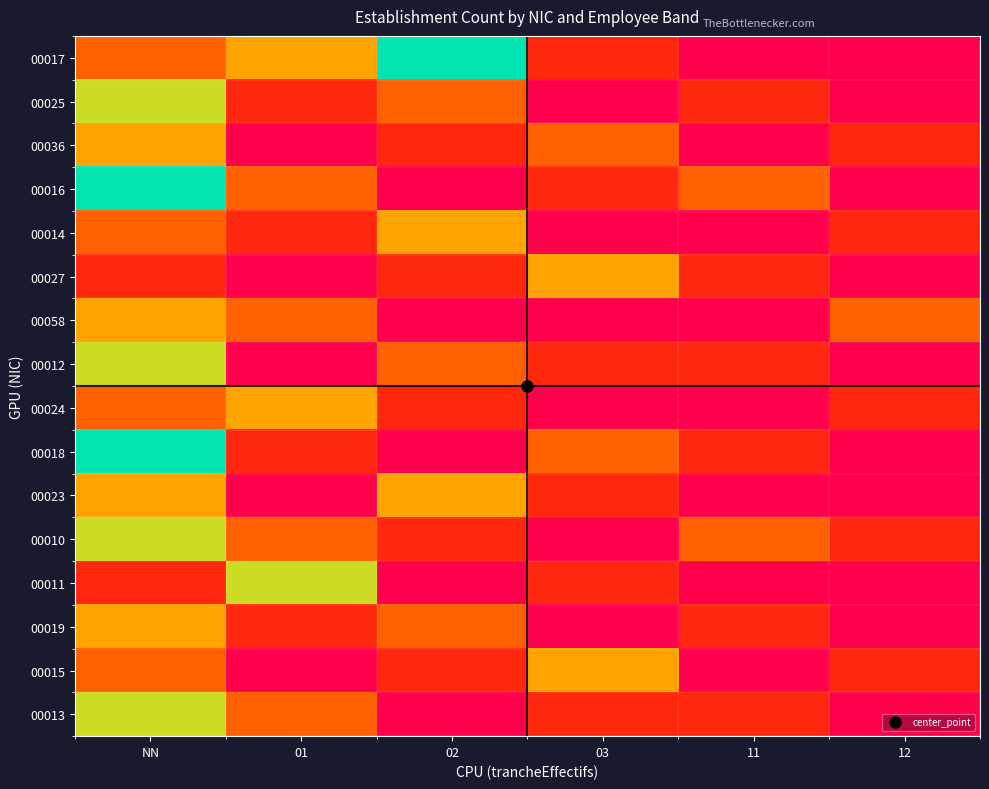

Reading left to right, extract all data points from this chart.

00017: NN=2	01=3	02=5	03=1	11=0	12=0
00025: NN=4	01=1	02=2	03=0	11=1	12=0
00036: NN=3	01=0	02=1	03=2	11=0	12=1
00016: NN=5	01=2	02=0	03=1	11=2	12=0
00014: NN=2	01=1	02=3	03=0	11=0	12=1
00027: NN=1	01=0	02=1	03=3	11=1	12=0
00058: NN=3	01=2	02=0	03=0	11=0	12=2
00012: NN=4	01=0	02=2	03=1	11=1	12=0
00024: NN=2	01=3	02=1	03=0	11=0	12=1
00018: NN=5	01=1	02=0	03=2	11=1	12=0
00023: NN=3	01=0	02=3	03=1	11=0	12=0
00010: NN=4	01=2	02=1	03=0	11=2	12=1
00011: NN=1	01=4	02=0	03=1	11=0	12=0
00019: NN=3	01=1	02=2	03=0	11=1	12=0
00015: NN=2	01=0	02=1	03=3	11=0	12=1
00013: NN=4	01=2	02=0	03=1	11=1	12=0